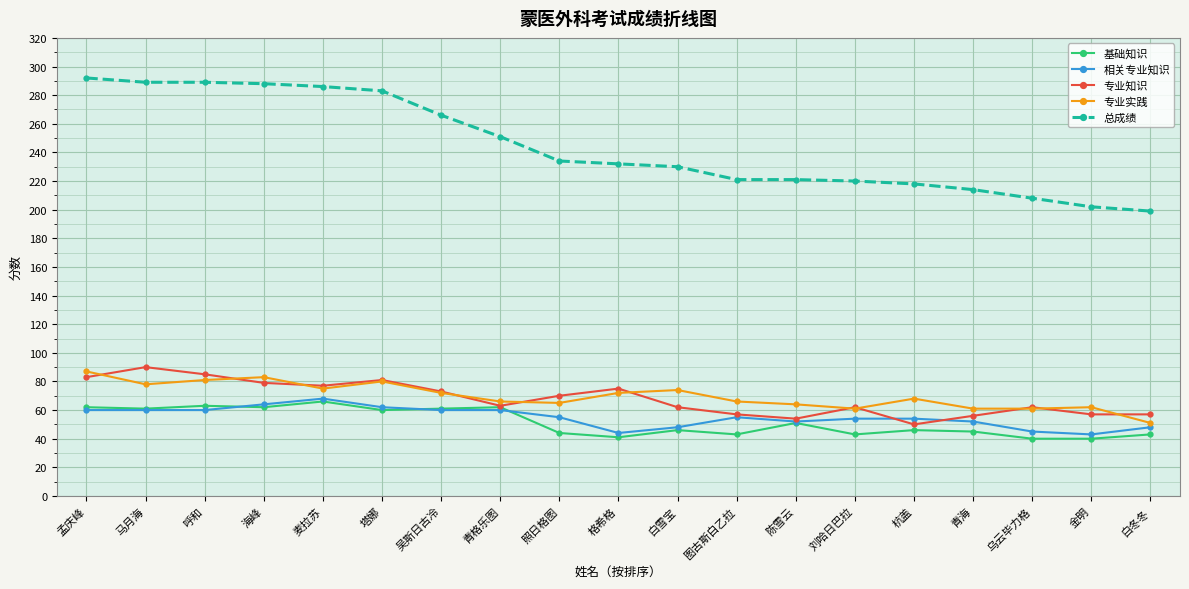

The 专业实践 series shows 23 at 杭盖. True or false?

False